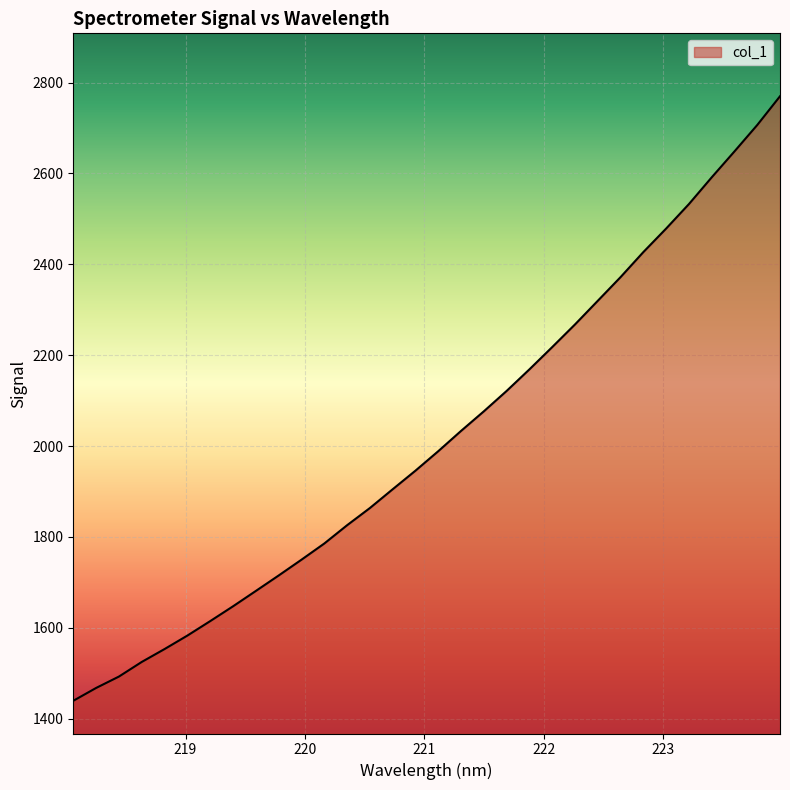

What is the greatest value displayed?

2769.8